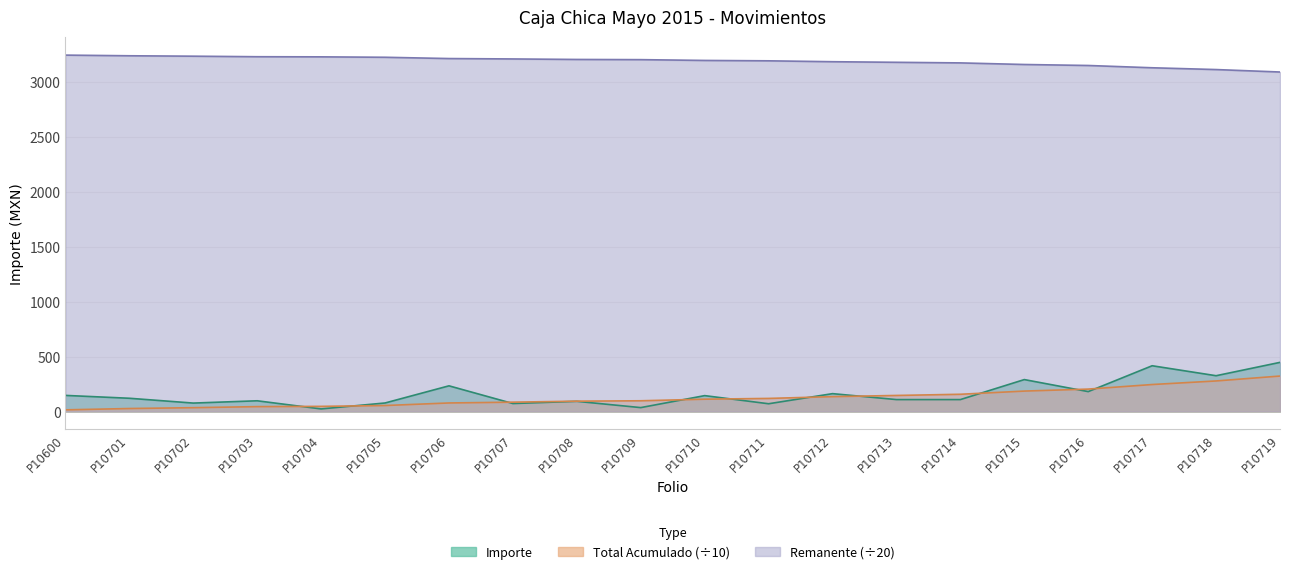

Between P10706 and P10710, which is larger?

P10706